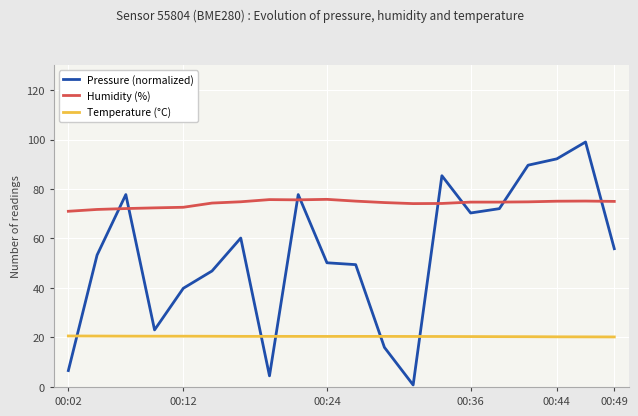

What is the sum of all Humidity (%) values?

1483.5